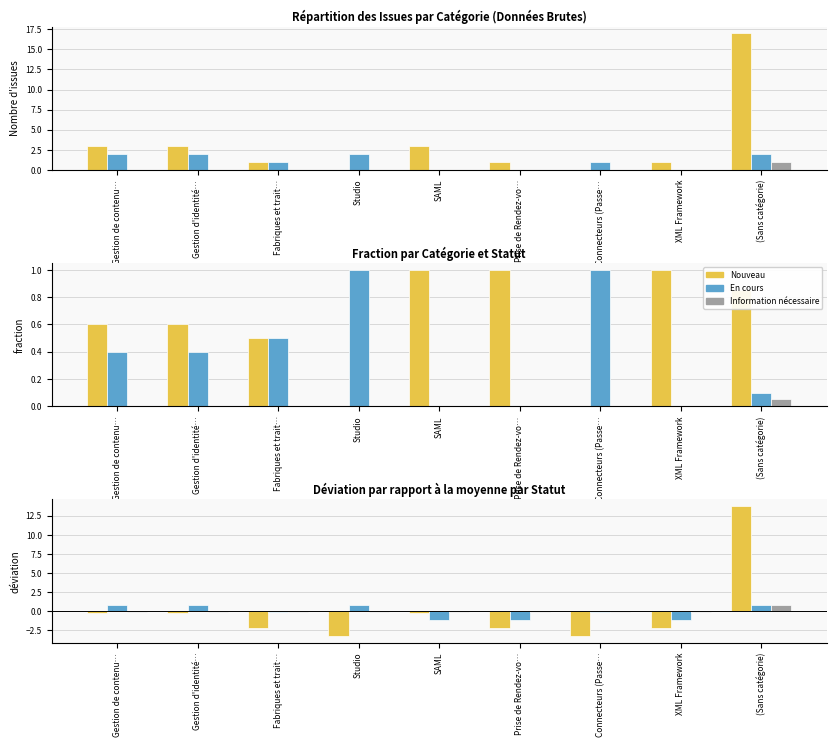

True or false: Information nécessaire has a value of 0.9 at (Sans catégorie).

True